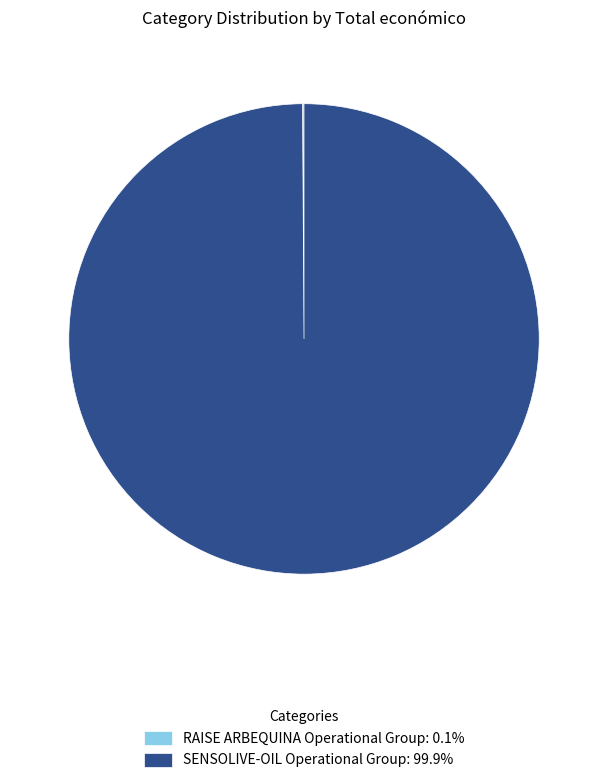

Is SENSOLIVE-OIL Operational Group: 99.9% the majority of the pie?

Yes